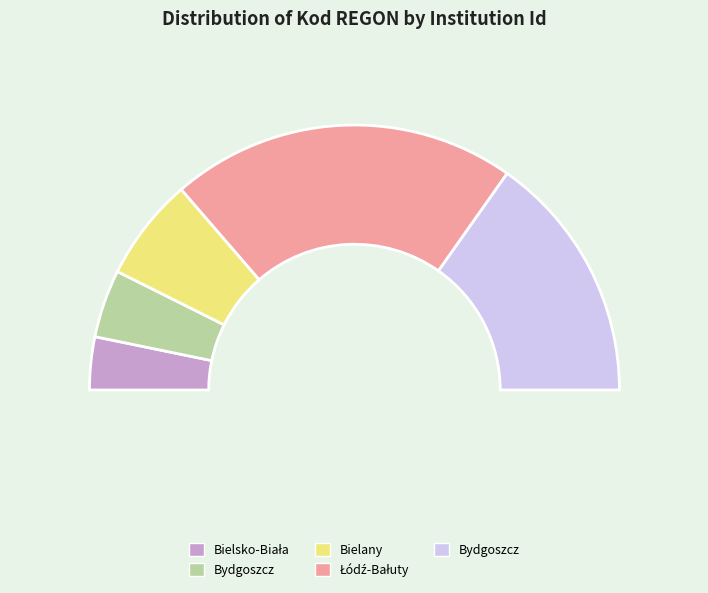

How many segments does this pie chart have?

5